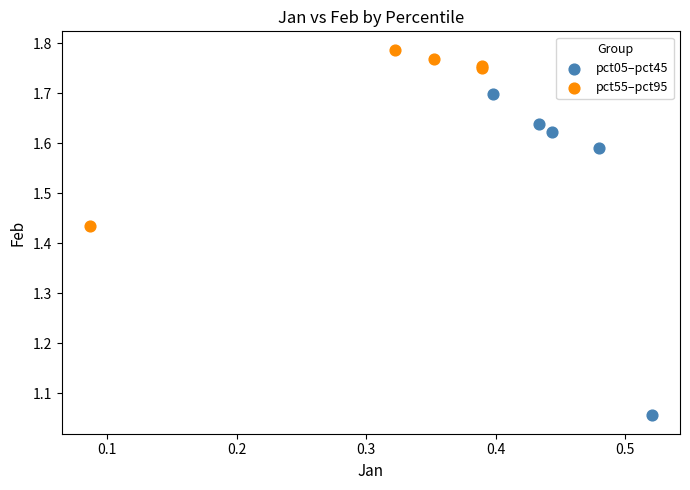

Which series reaches the maximum Y coordinate?

pct55–pct95